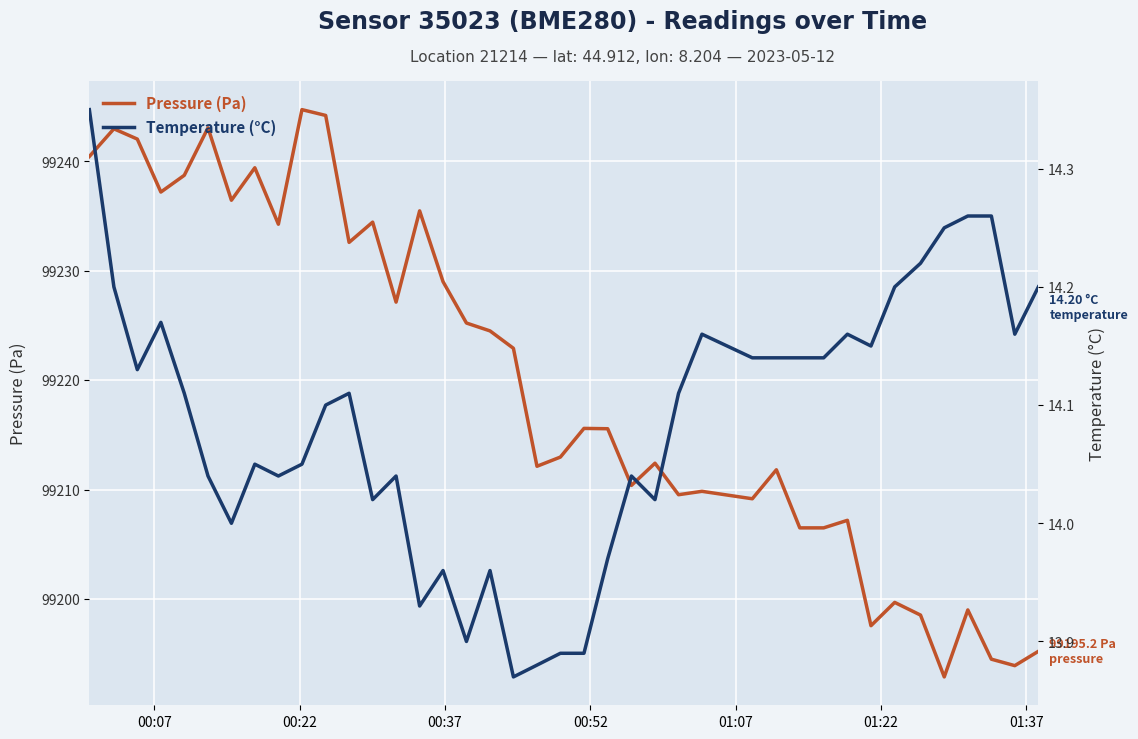

At how many categories does at least one series exceed 52192?

40